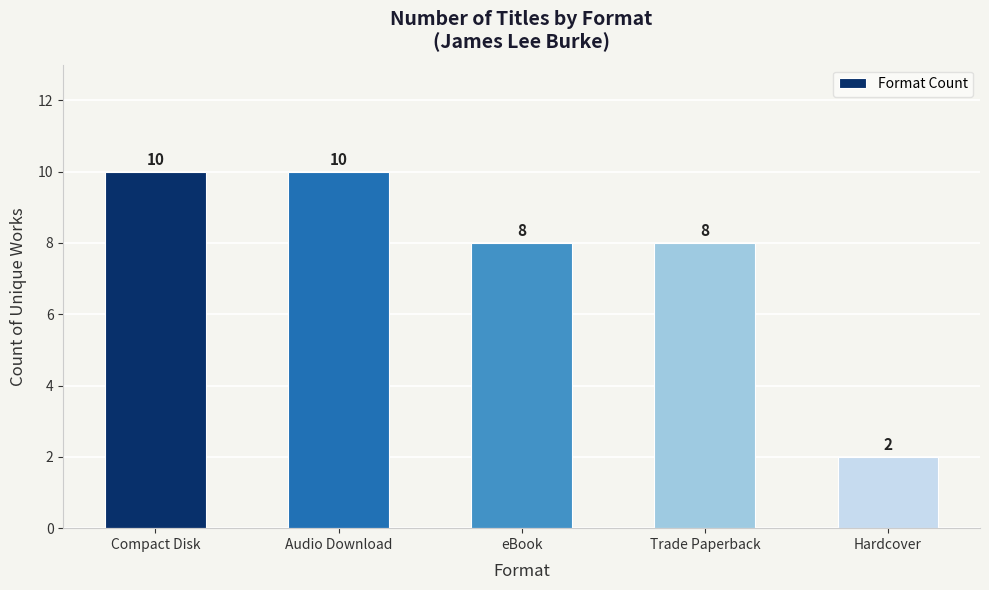

What is the difference between the maximum and minimum values?

8